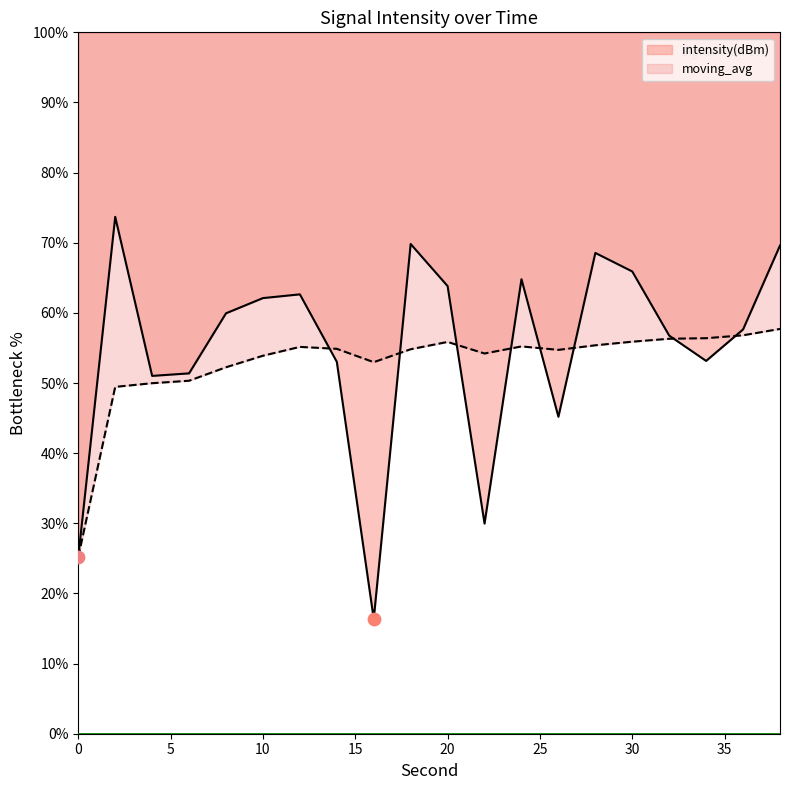

Which series reaches the minimum Y coordinate?

intensity(dBm)